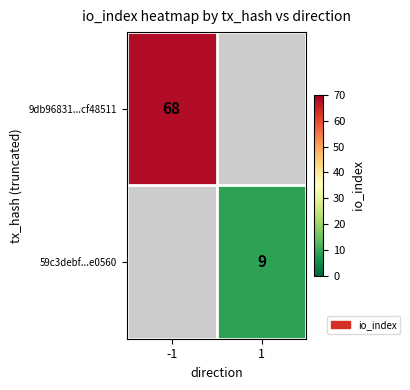

The 9db96831...cf48511 series shows 68 at -1. True or false?

True